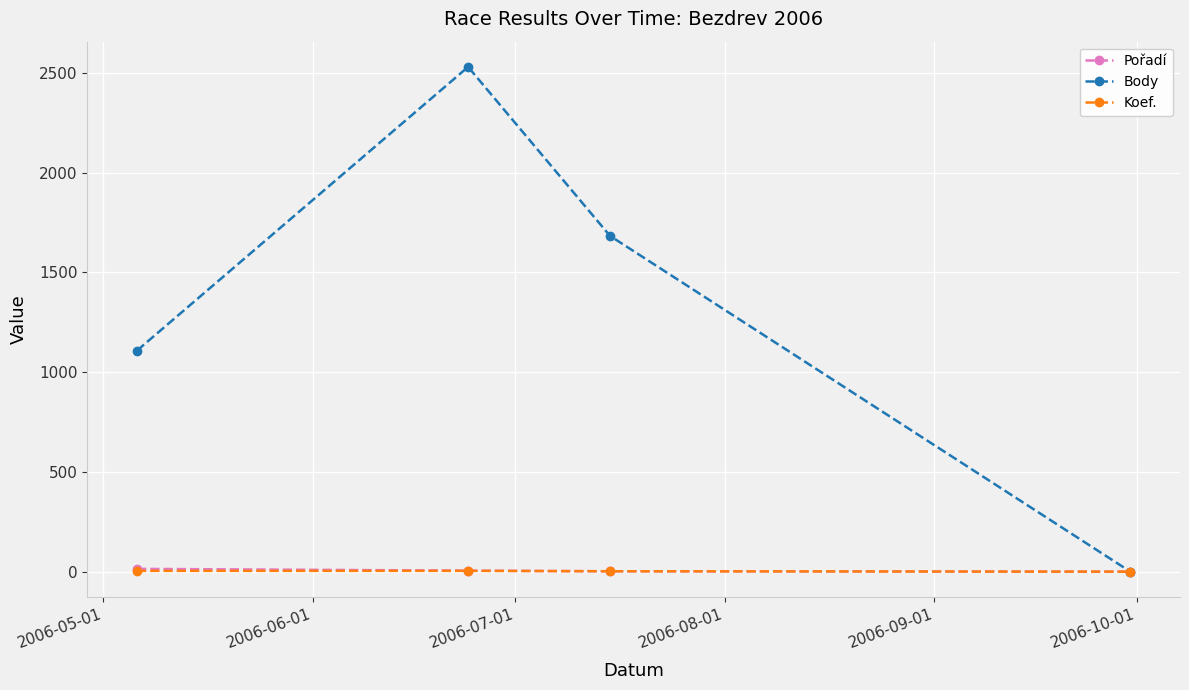

Which series has the largest total across all categories?

Body